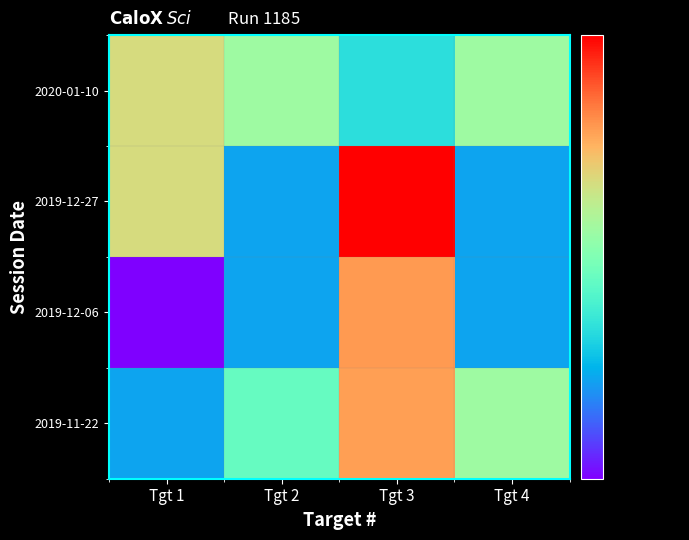

What is the spread (max minus min) of values at Tgt 3?

6.0